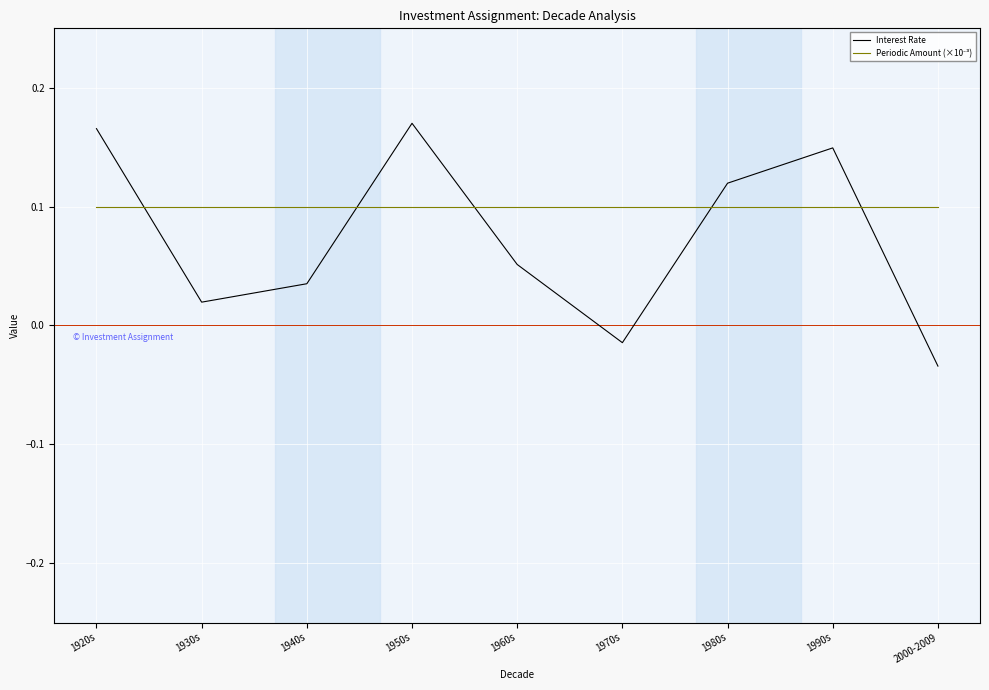

At which category does the chart reach its peak across all series?

1950s